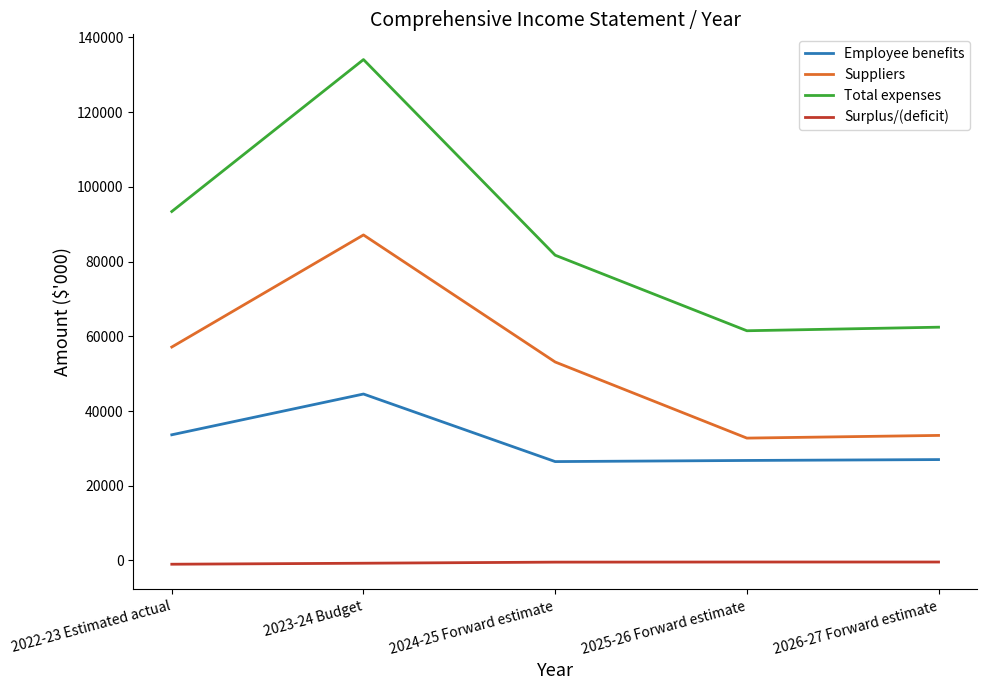

What is the difference between the Total expenses values at 2025-26 Forward estimate and 2024-25 Forward estimate?

20220